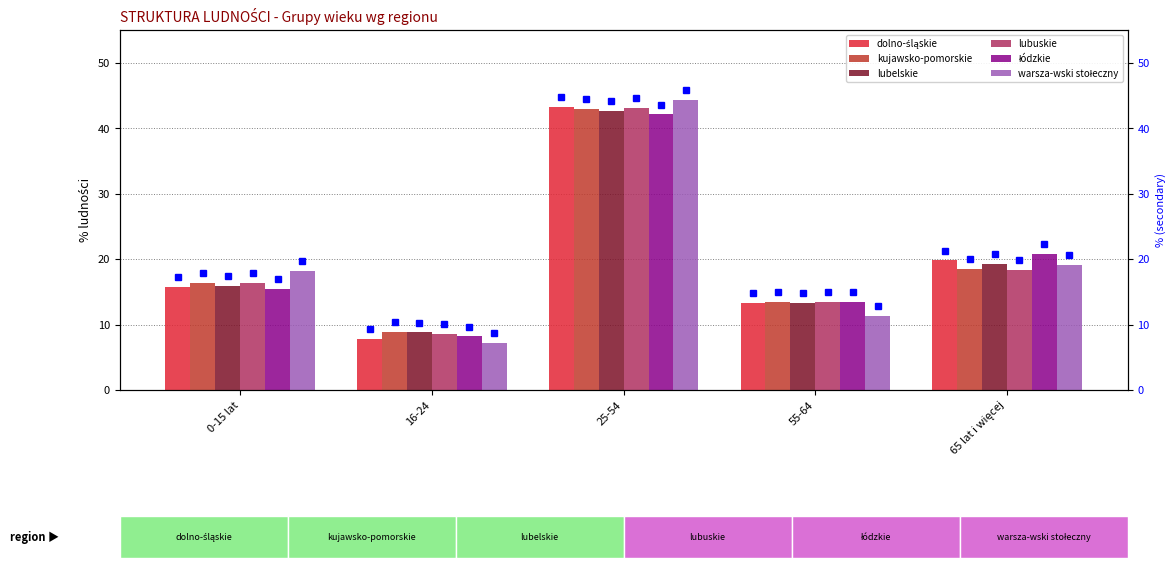

At which label does warsza-wski stołeczny reach its minimum?

16-24